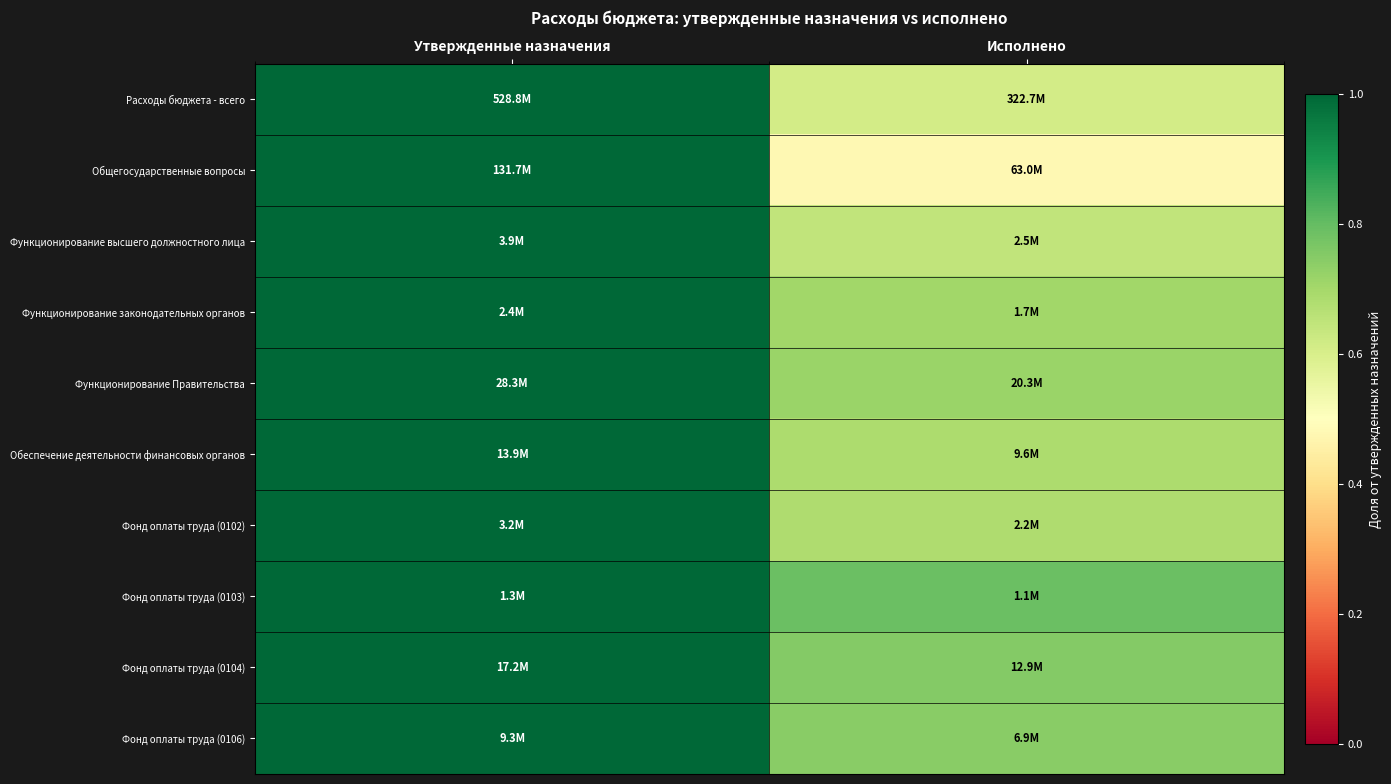

Which label corresponds to the largest value in the chart?

Утвержденные назначения